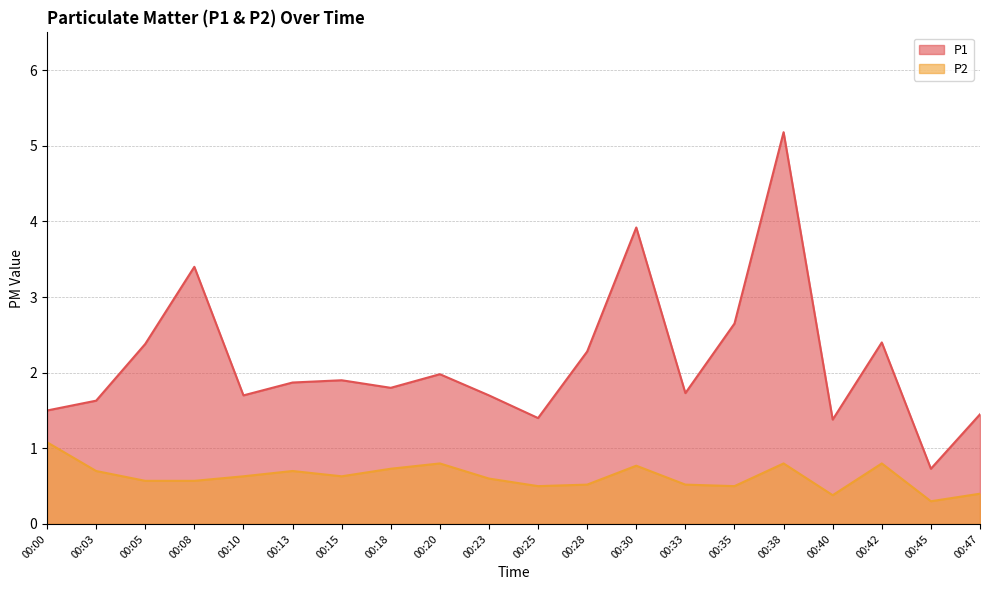

Does the chart have visible grid lines?

Yes